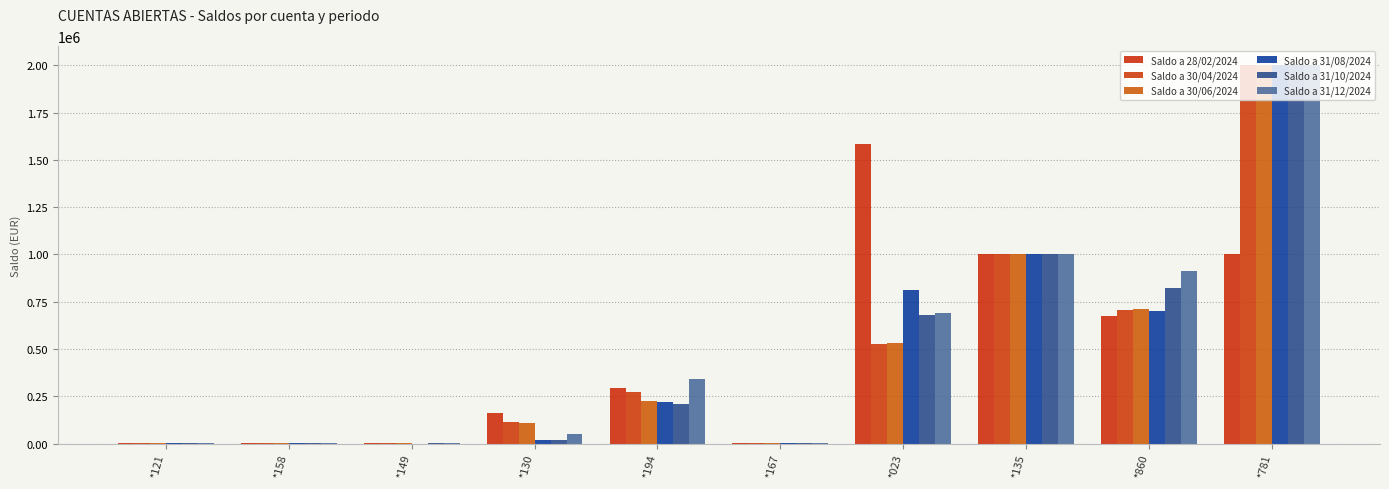

How many groups of bars are there?

10